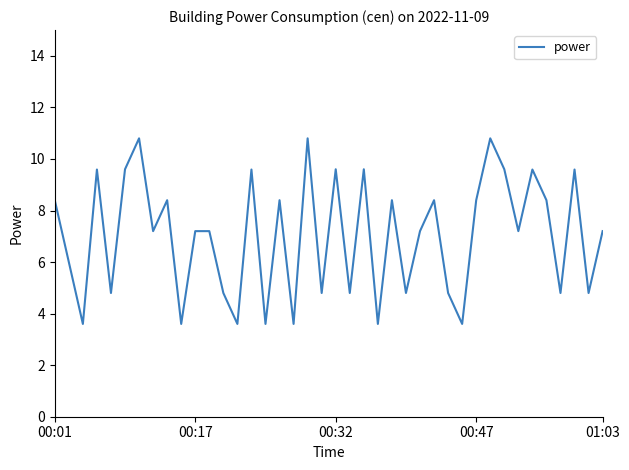

What is the difference between the maximum and minimum values?

7.2